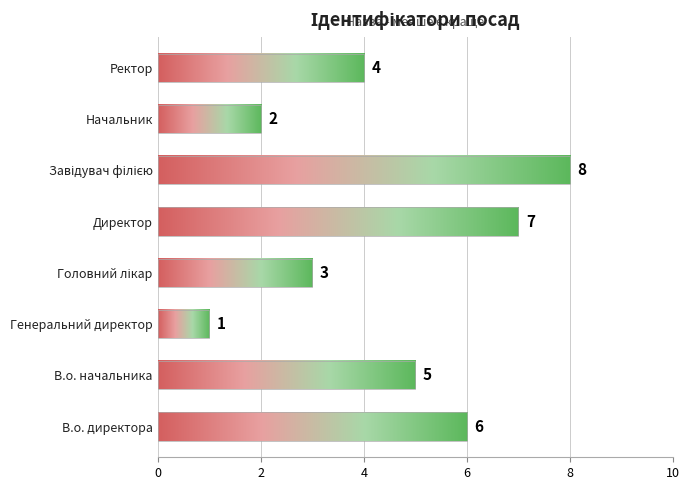

What is the change in value from В.о. начальника to Начальник?

-3